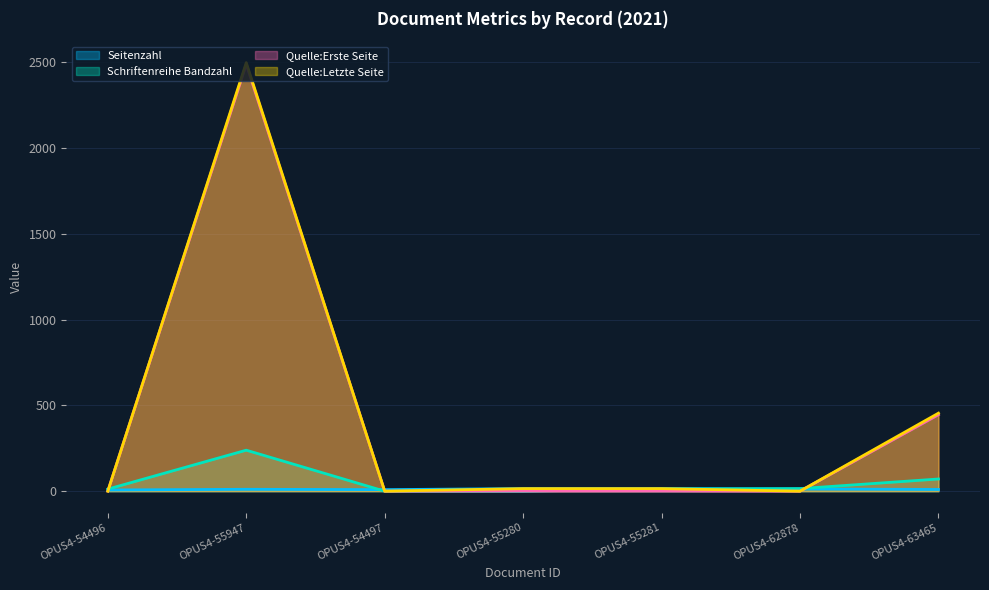

How many interior local valleys does the Quelle:Erste Seite series have?

2